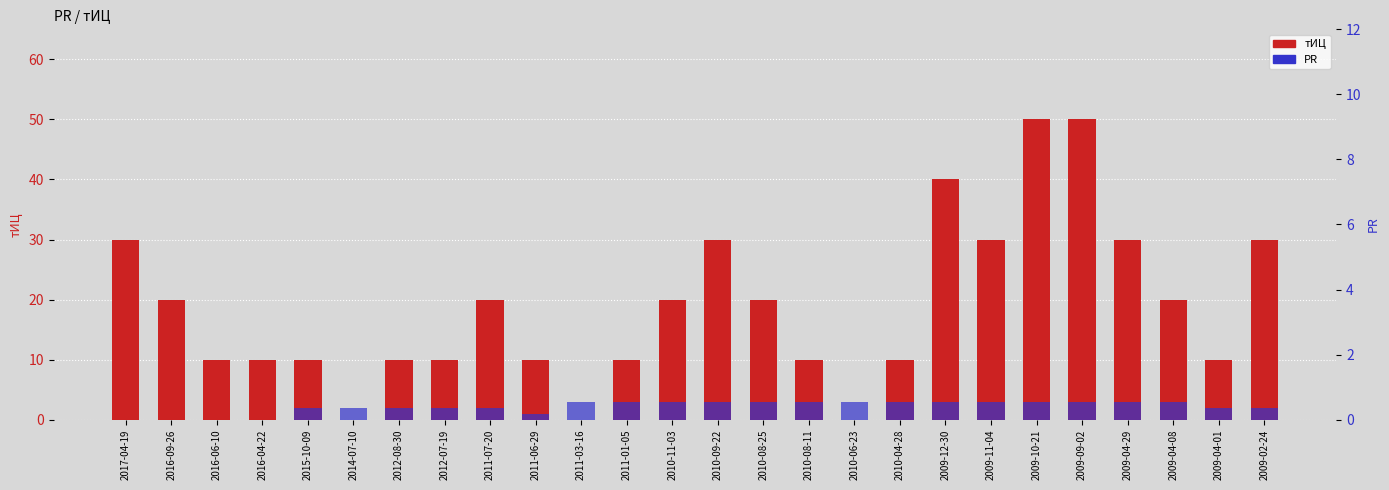

Which has a higher value, 2012-07-19 or 2010-06-23?

2012-07-19